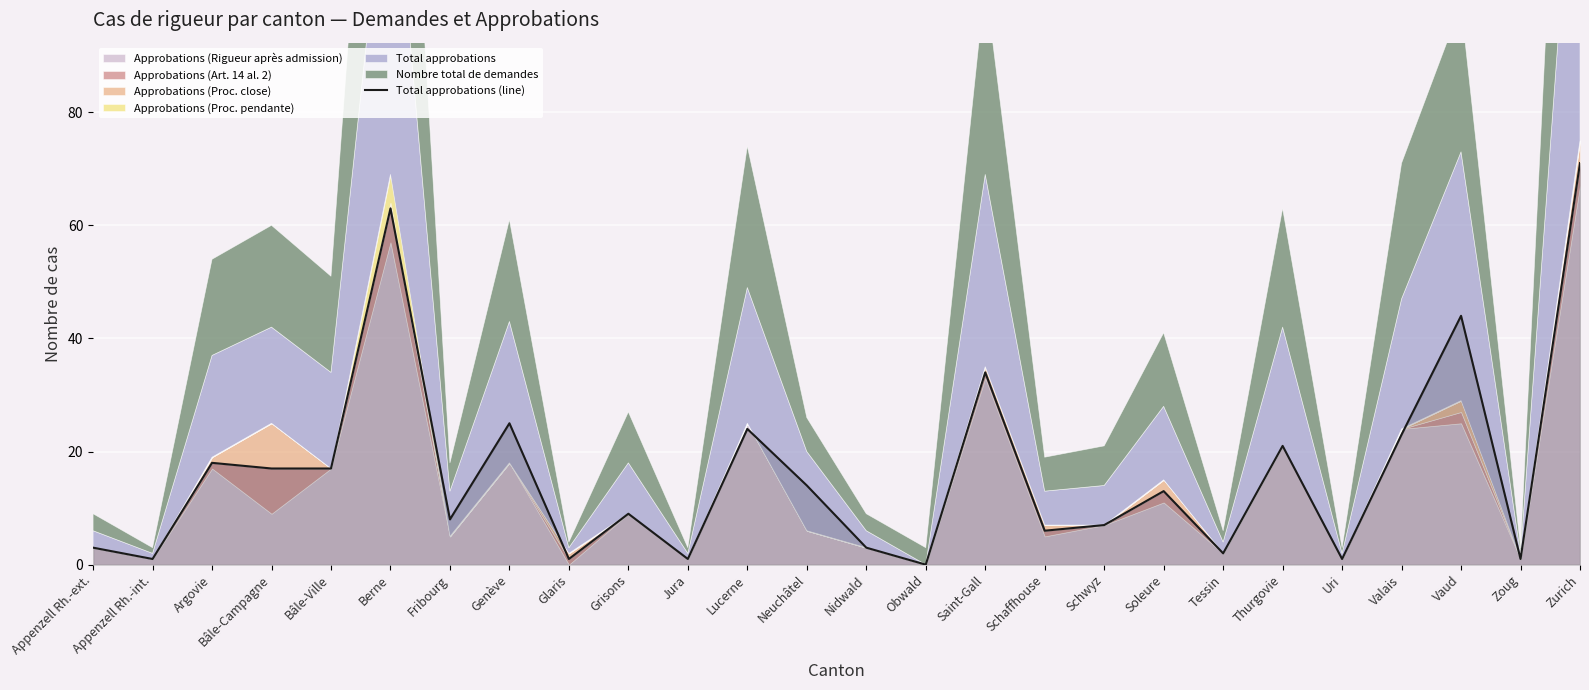

How many lines are shown in the chart?

1